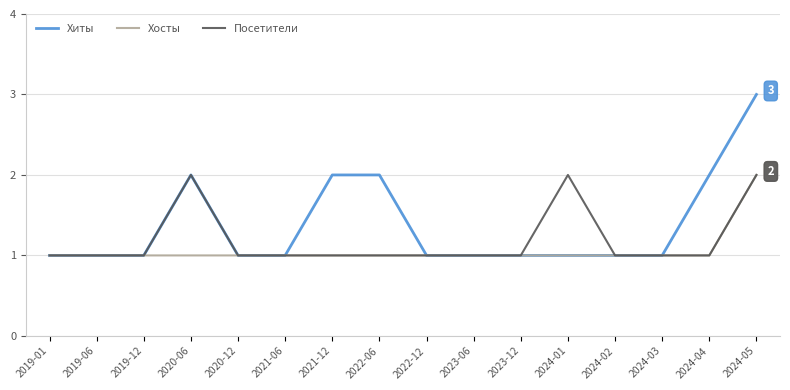

What is the highest value of the Хосты series?

2